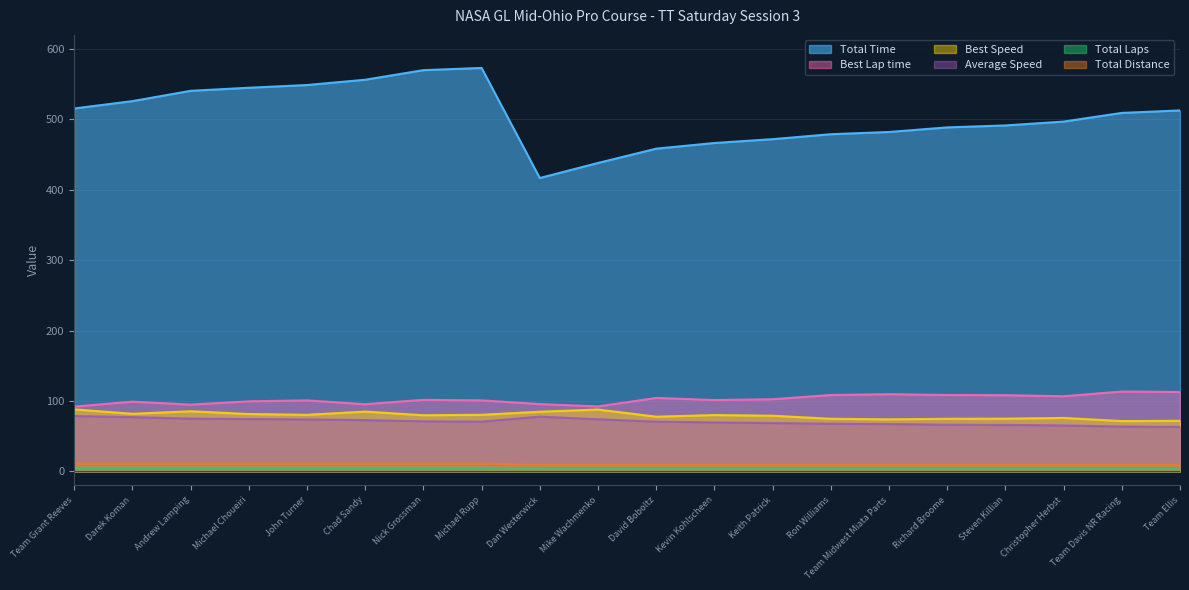

How many Total Laps values are between 4 and 5?

20